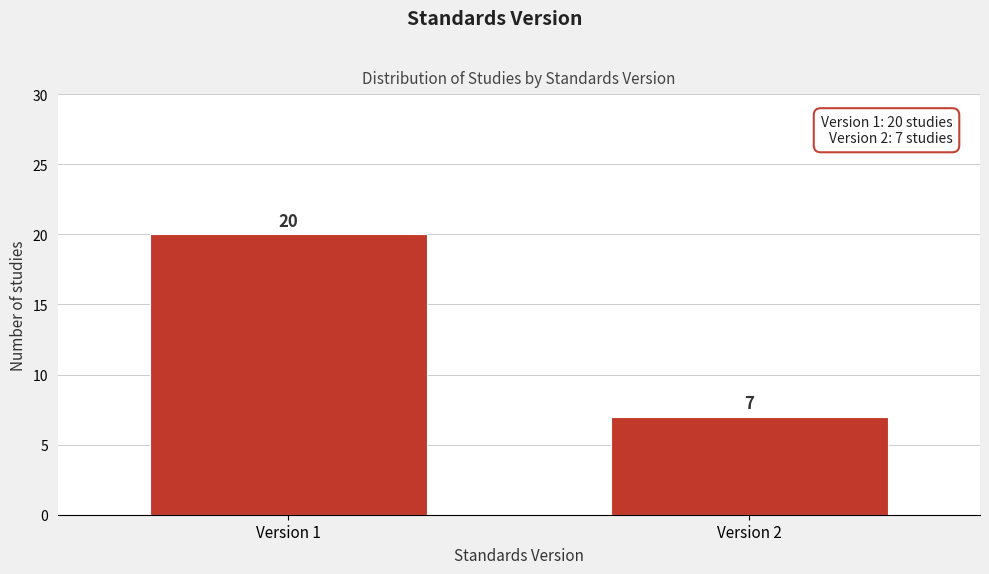

Reading right to left, what are all the values shown in this chart?

7	20